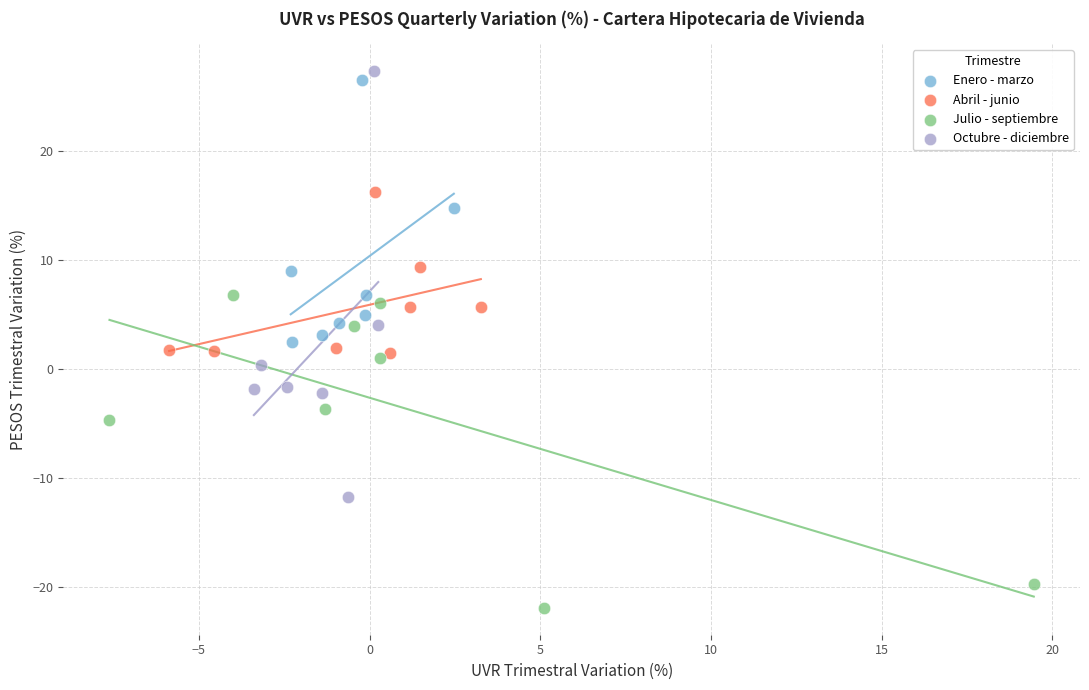

Which series has the largest Y range (max minus min)?

Octubre - diciembre